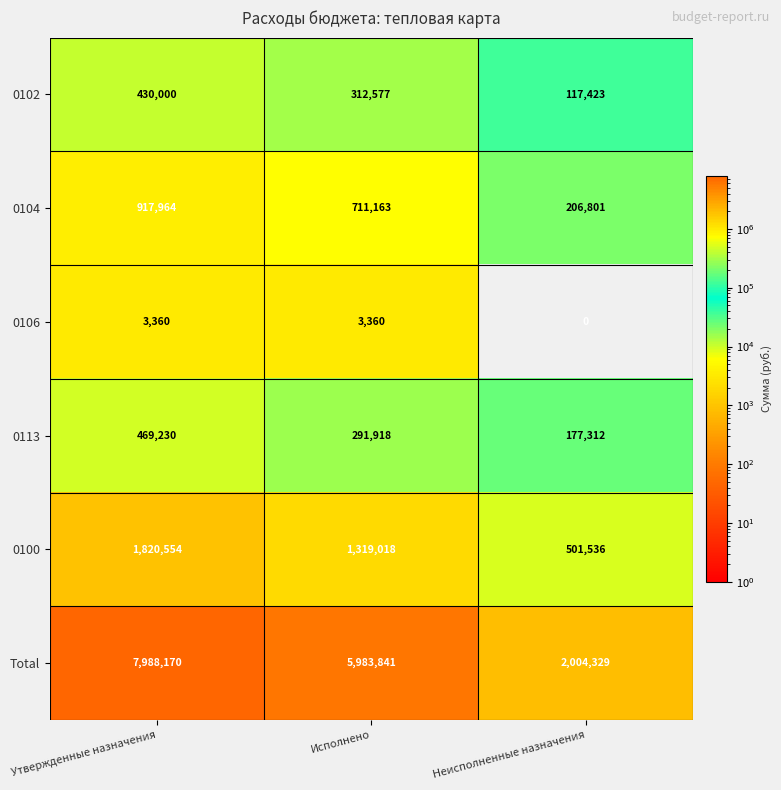

What is the sum of all 0106 values?

6720